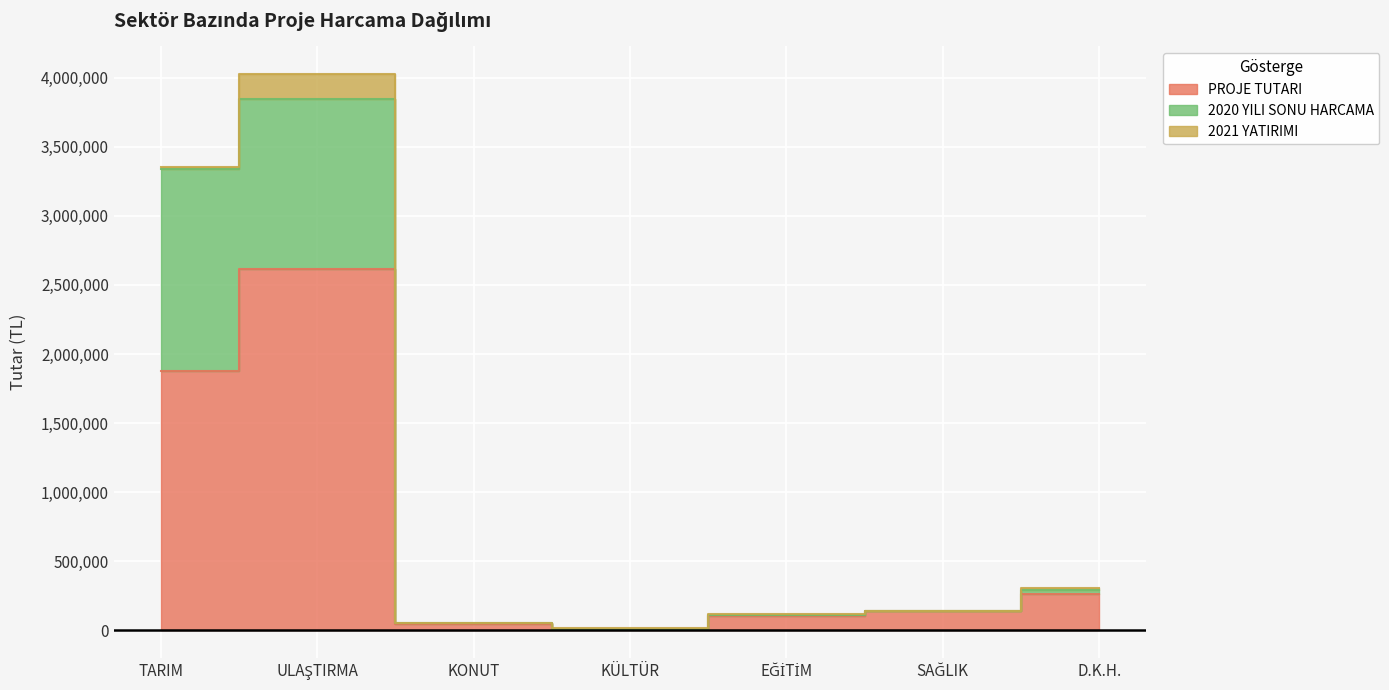

Which label corresponds to the largest value in the chart?

ULAŞTIRMA